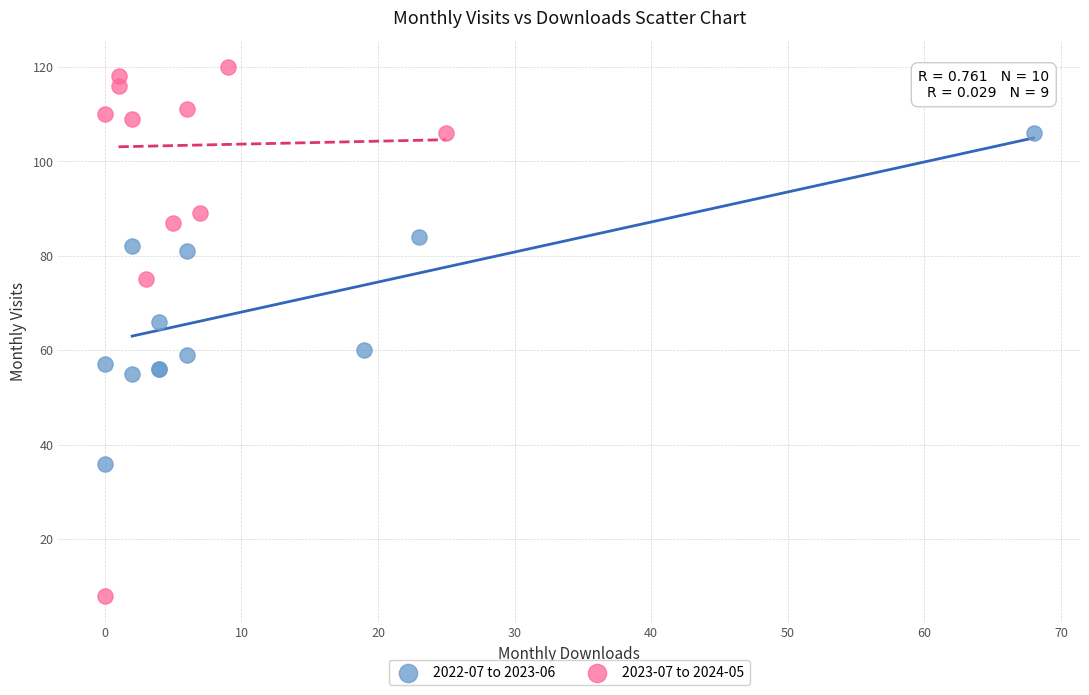

Which series contains the highest Y value?

2023-07 to 2024-05